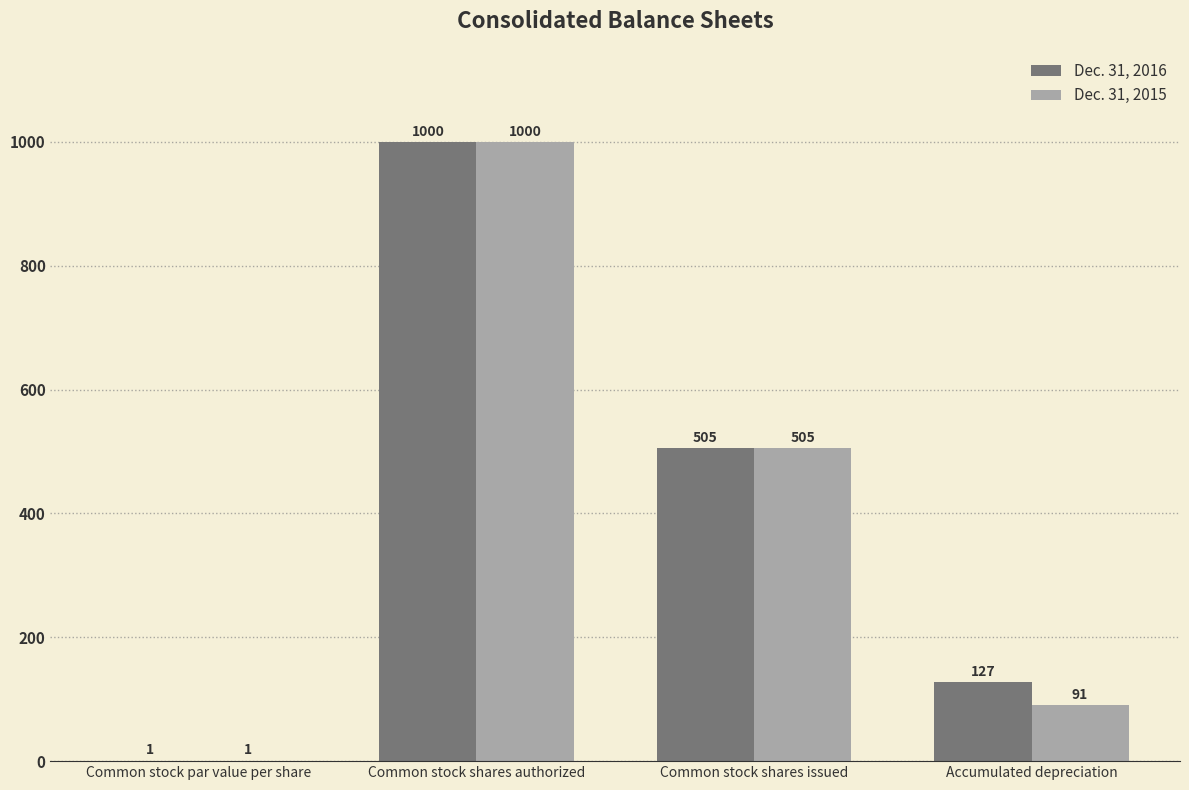

Count the number of data series in this chart.

2